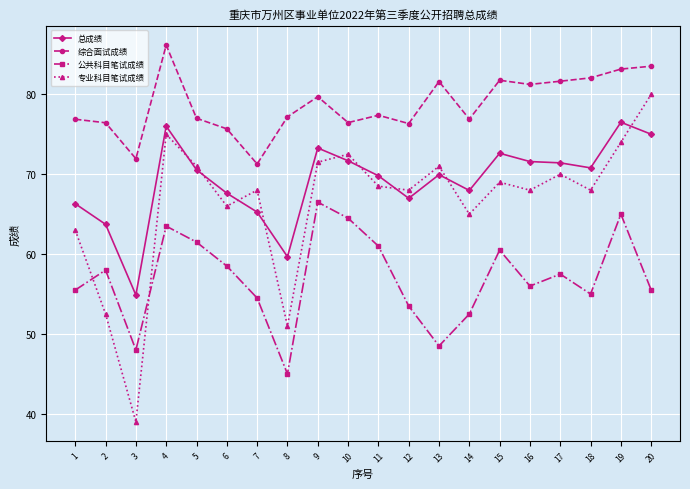

Rank the series at 9 from lowest to highest value.

公共科目笔试成绩, 专业科目笔试成绩, 总成绩, 综合面试成绩